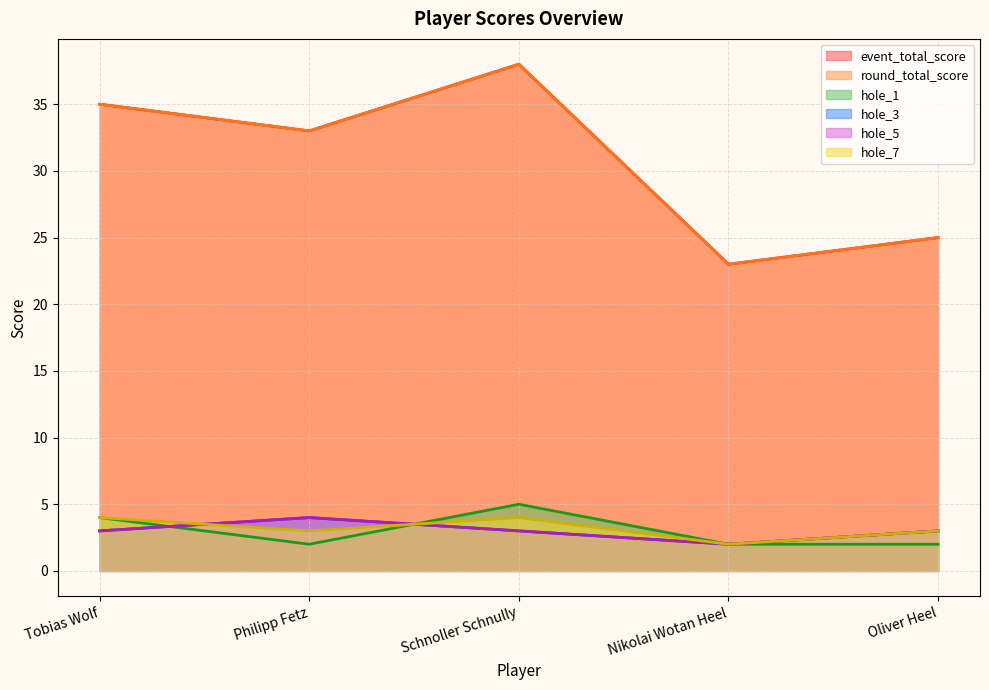

How many data points does each series have?

5